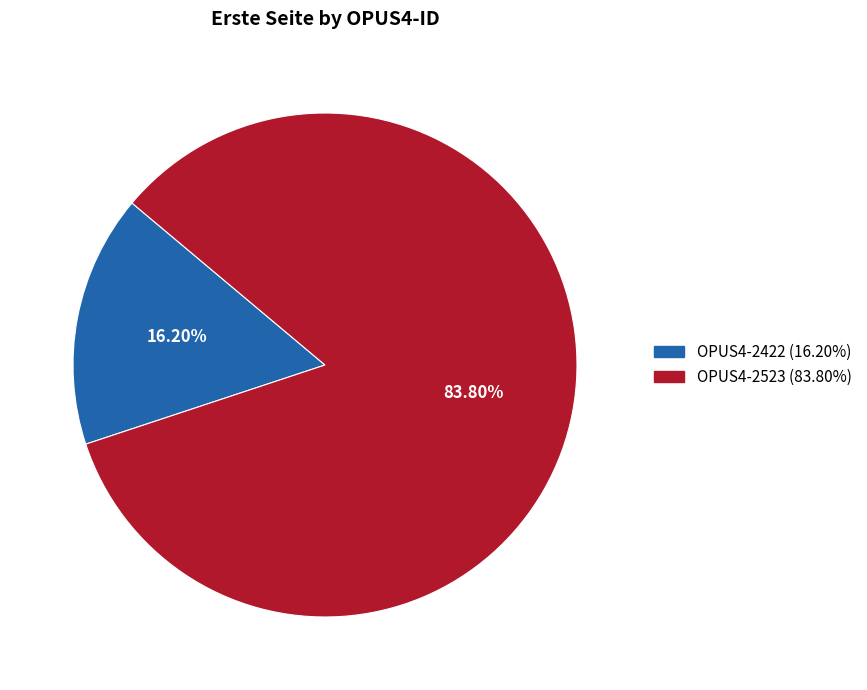

To the nearest percent, what portion does OPUS4-2422 represent?

16%